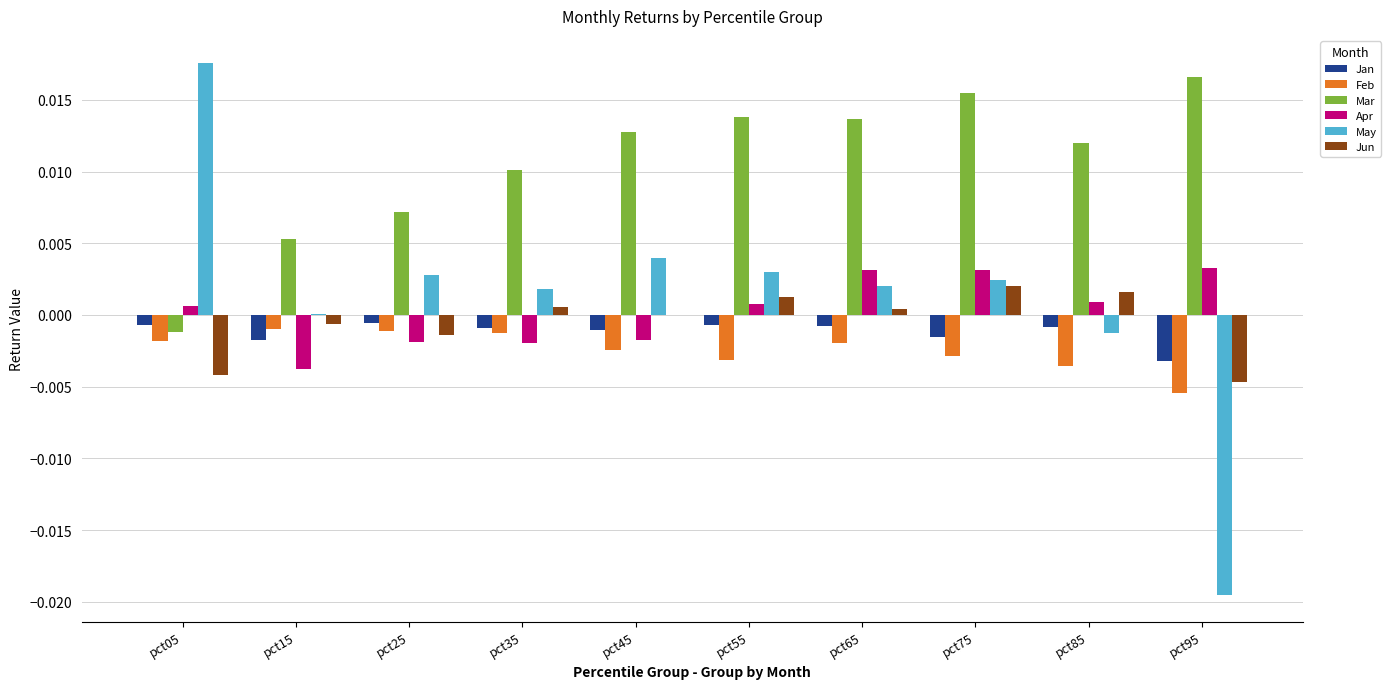

Between pct25 and pct95, which series saw the biggest shift?

May